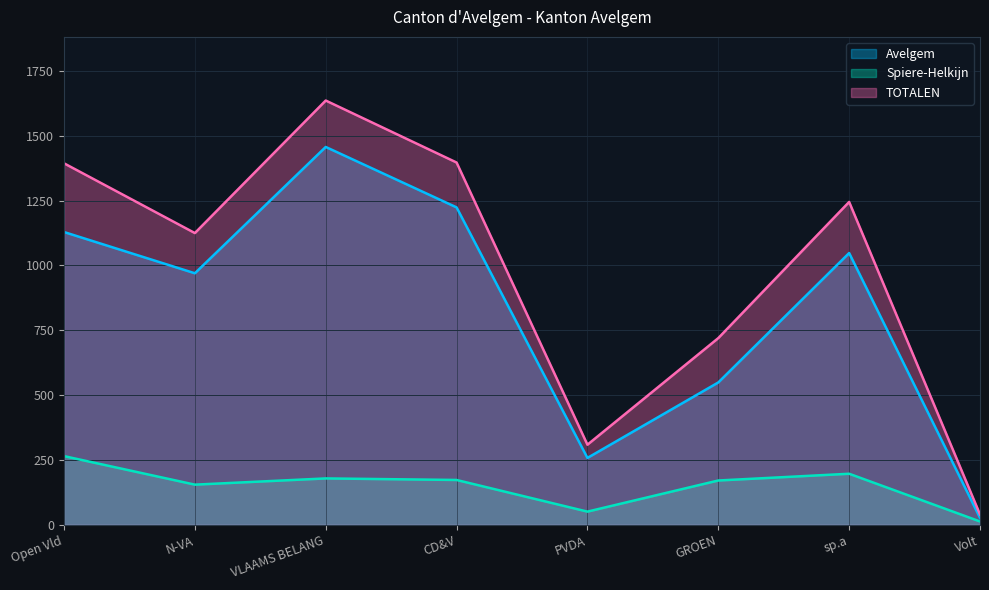

True or false: TOTALEN has a value of 1394 at Open Vld.

True